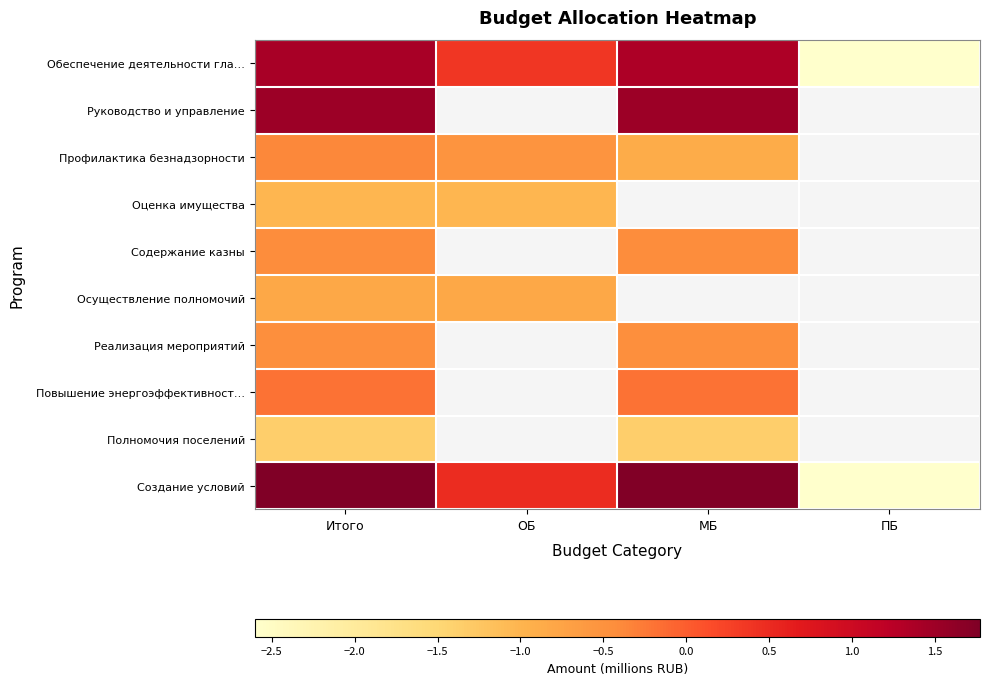

Is the value of Руководство и управление at МБ greater than the value of Обеспечение деятельности гла… at Итого?

Yes